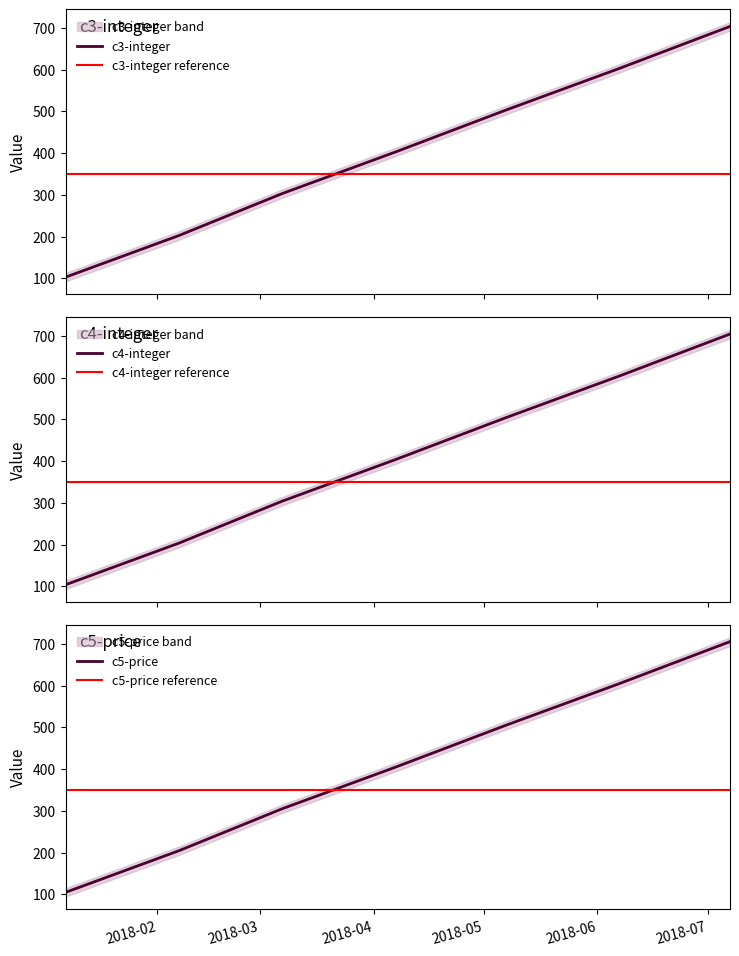

How many data points in c4-integer are less than 404?

3